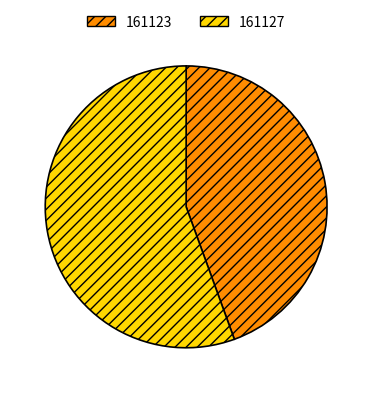

Do 161127 and 161123 together represent more than half of the pie?

Yes